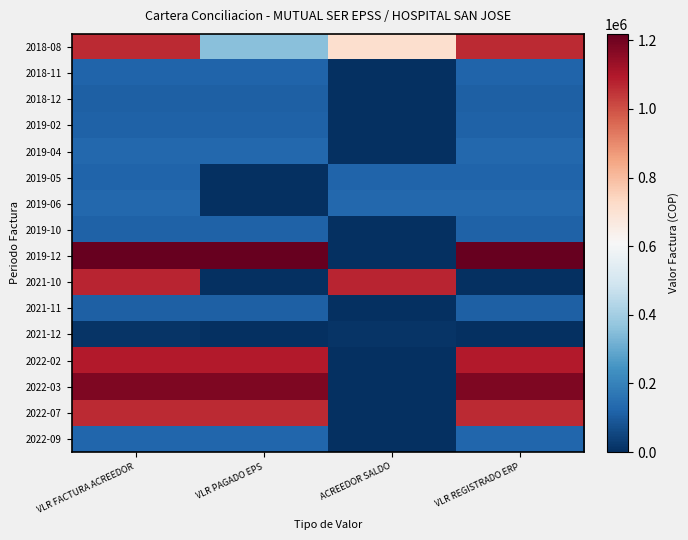

Between VLR PAGADO EPS and VLR FACTURA ACREEDOR, which is larger?

VLR FACTURA ACREEDOR